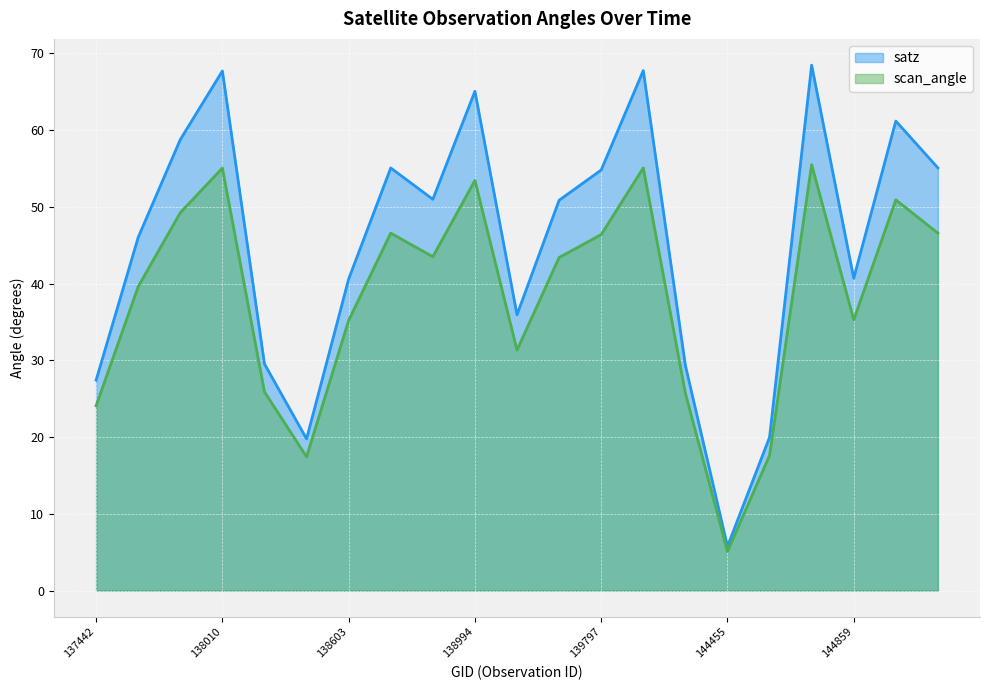

At which category does satz reach its first local valley?

138408